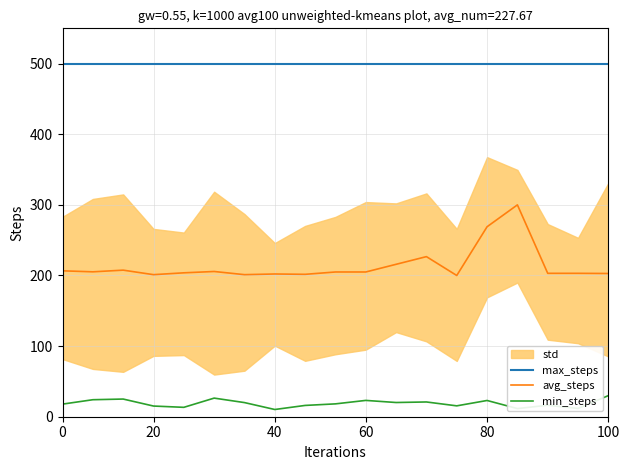

What is the difference between the second highest and second lowest values in the min_steps series?

14.8